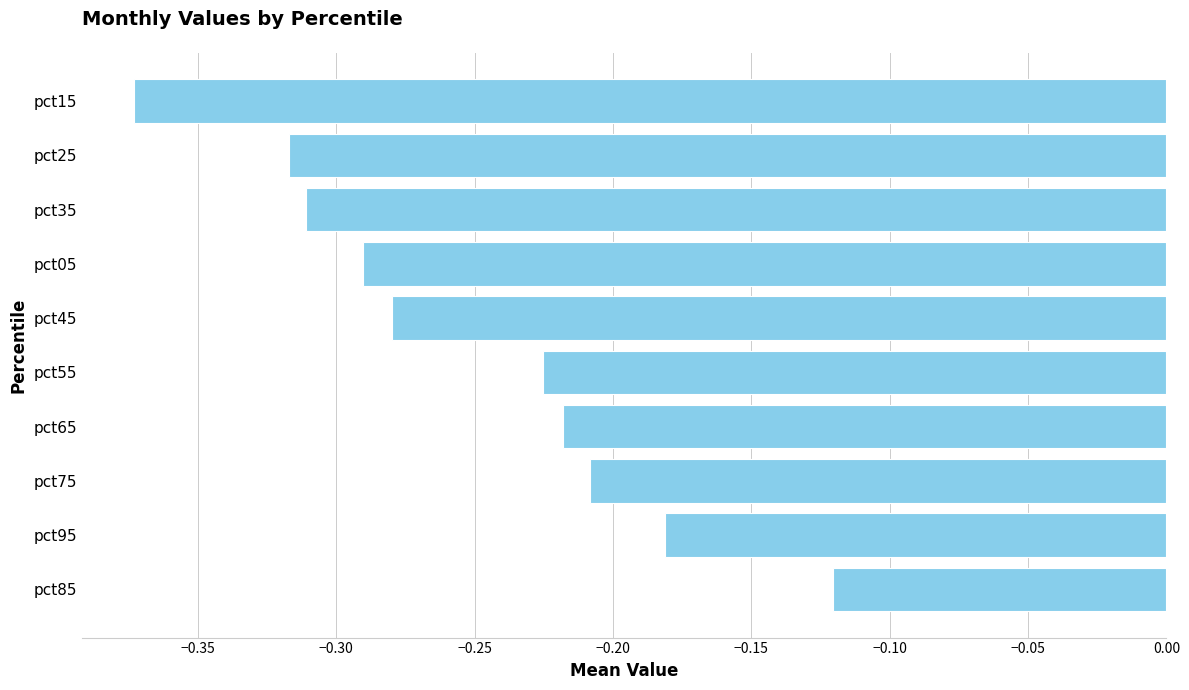

List the labels in order of value, smallest first.

pct15, pct25, pct35, pct05, pct45, pct55, pct65, pct75, pct95, pct85